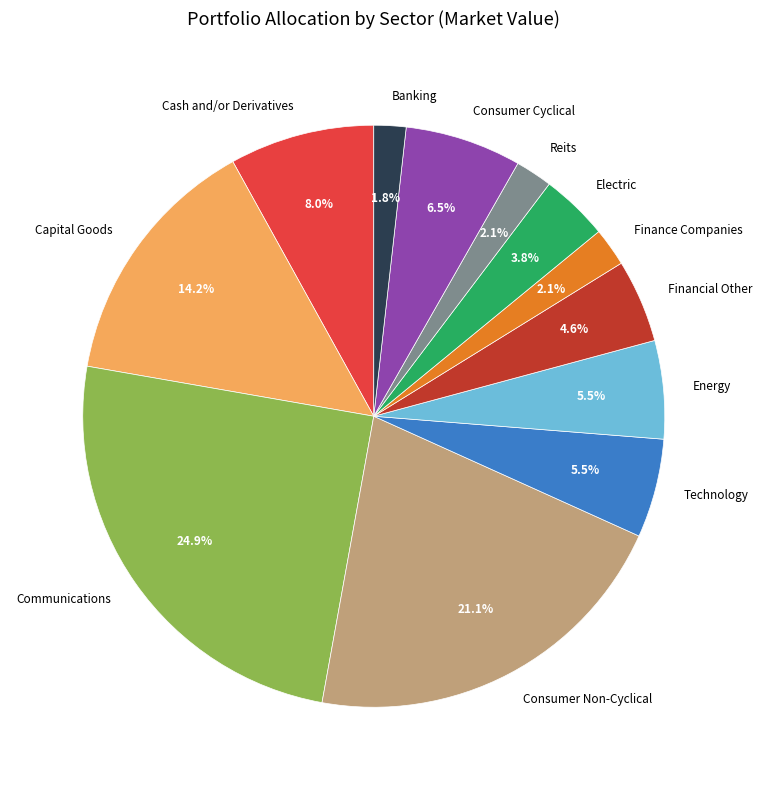

Which slice is the largest?

Communications